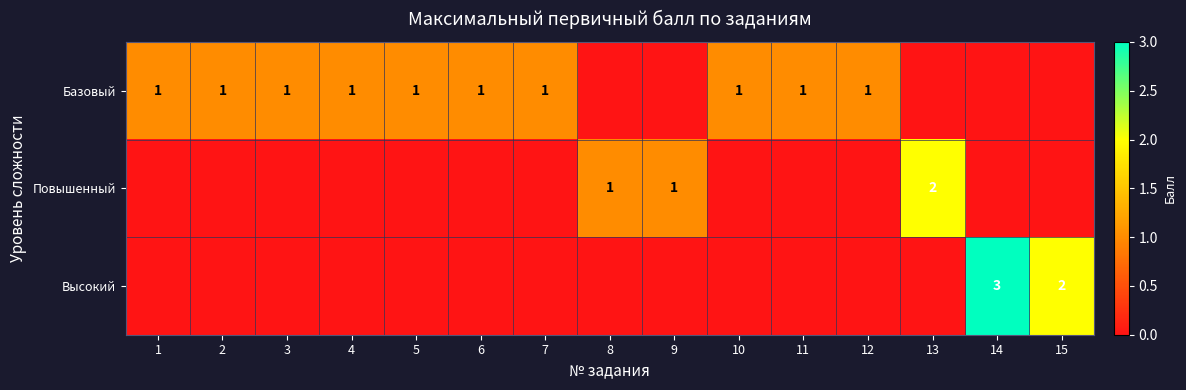

What is the total value across all series at 13?

2